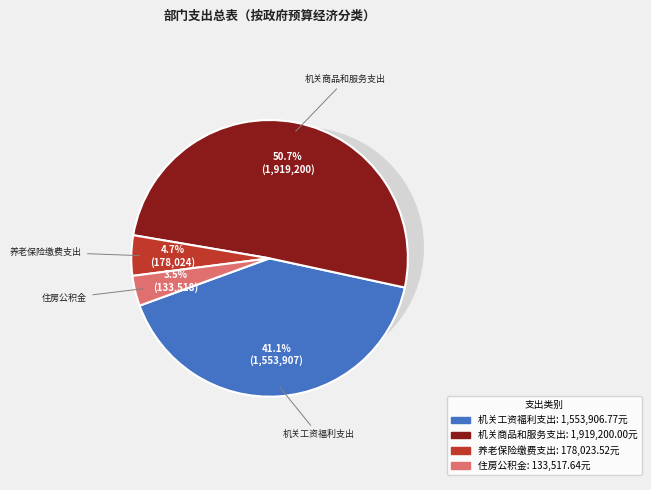

Combined, do 机关事业单位基本养老保险缴费支出 and 机关工资福利支出 account for over 50%?

No